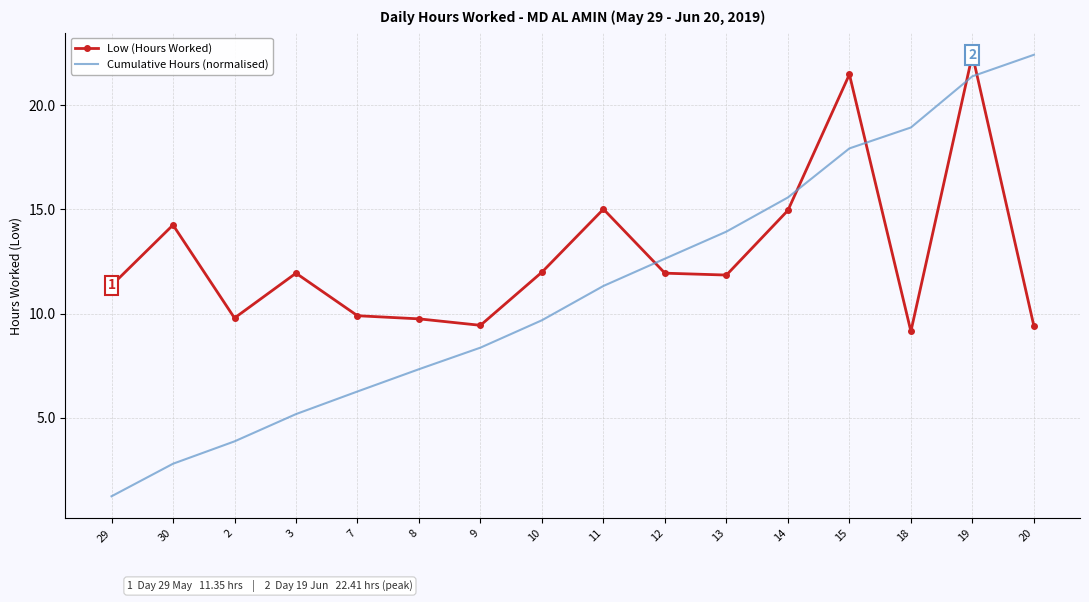

Where is Cumulative Hours (normalised) nearest to the value 11?

11